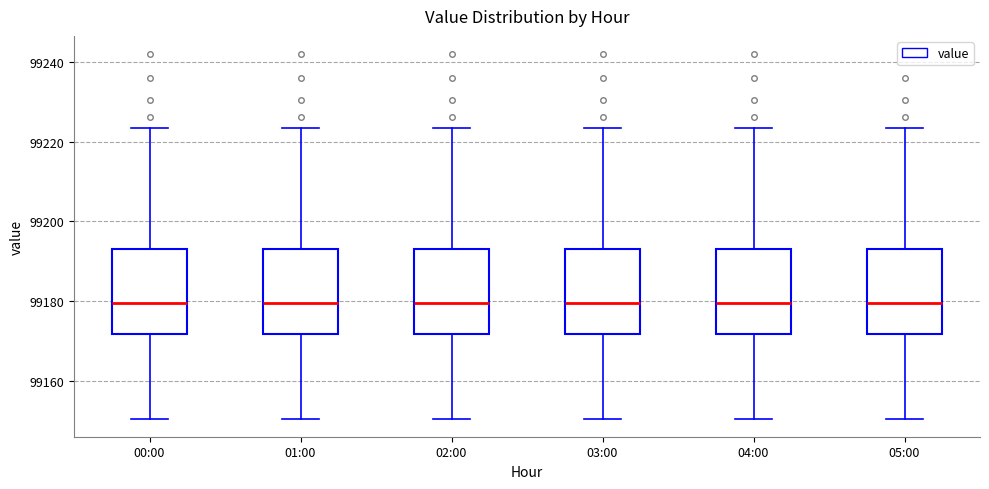

Where does the lower whisker of the box for 03:00 end on the y-axis? The values are not printed on the chart, so give them approximately, as read against the axis.

99150